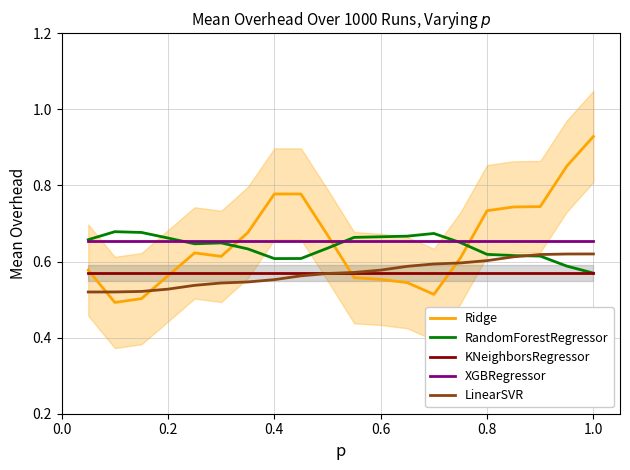

True or false: KNeighborsRegressor and XGBRegressor intersect in this chart.

False